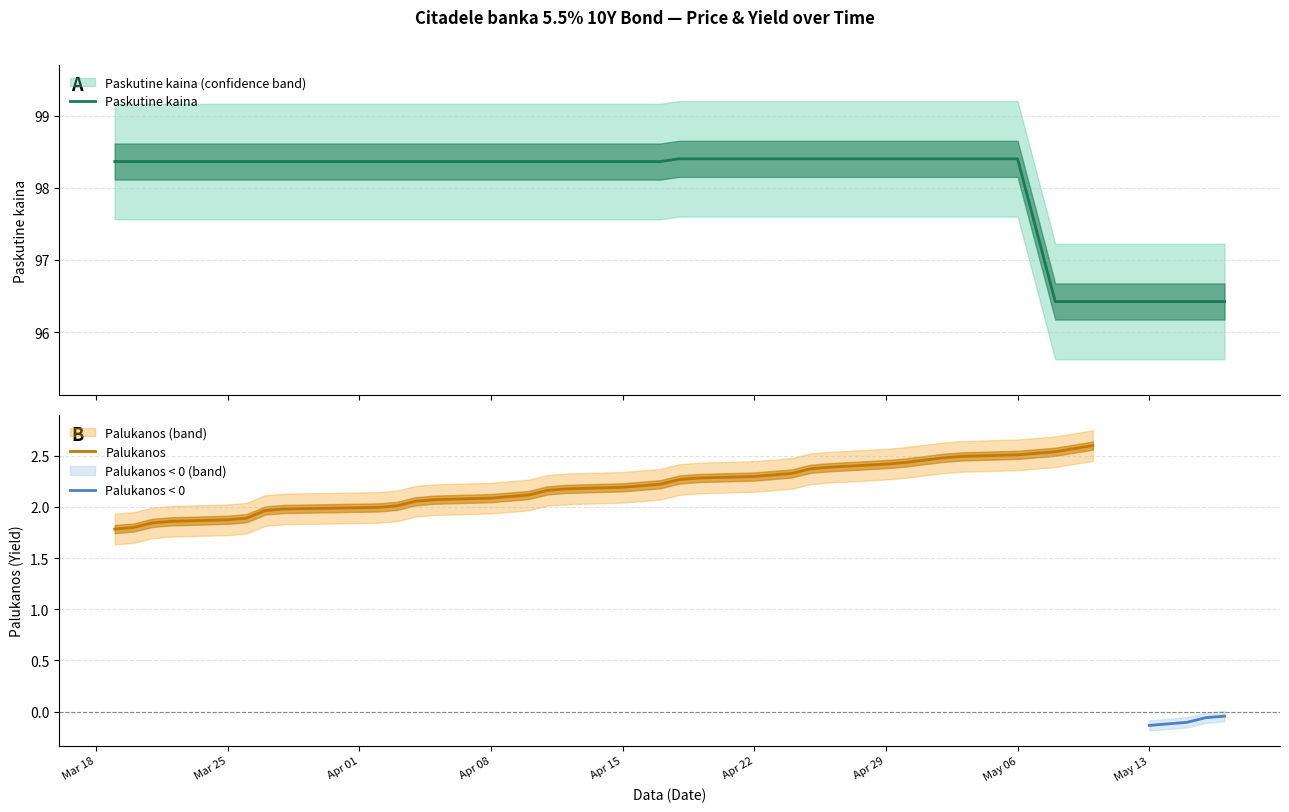

What is the highest value of the Paskutine kaina series?

98.4